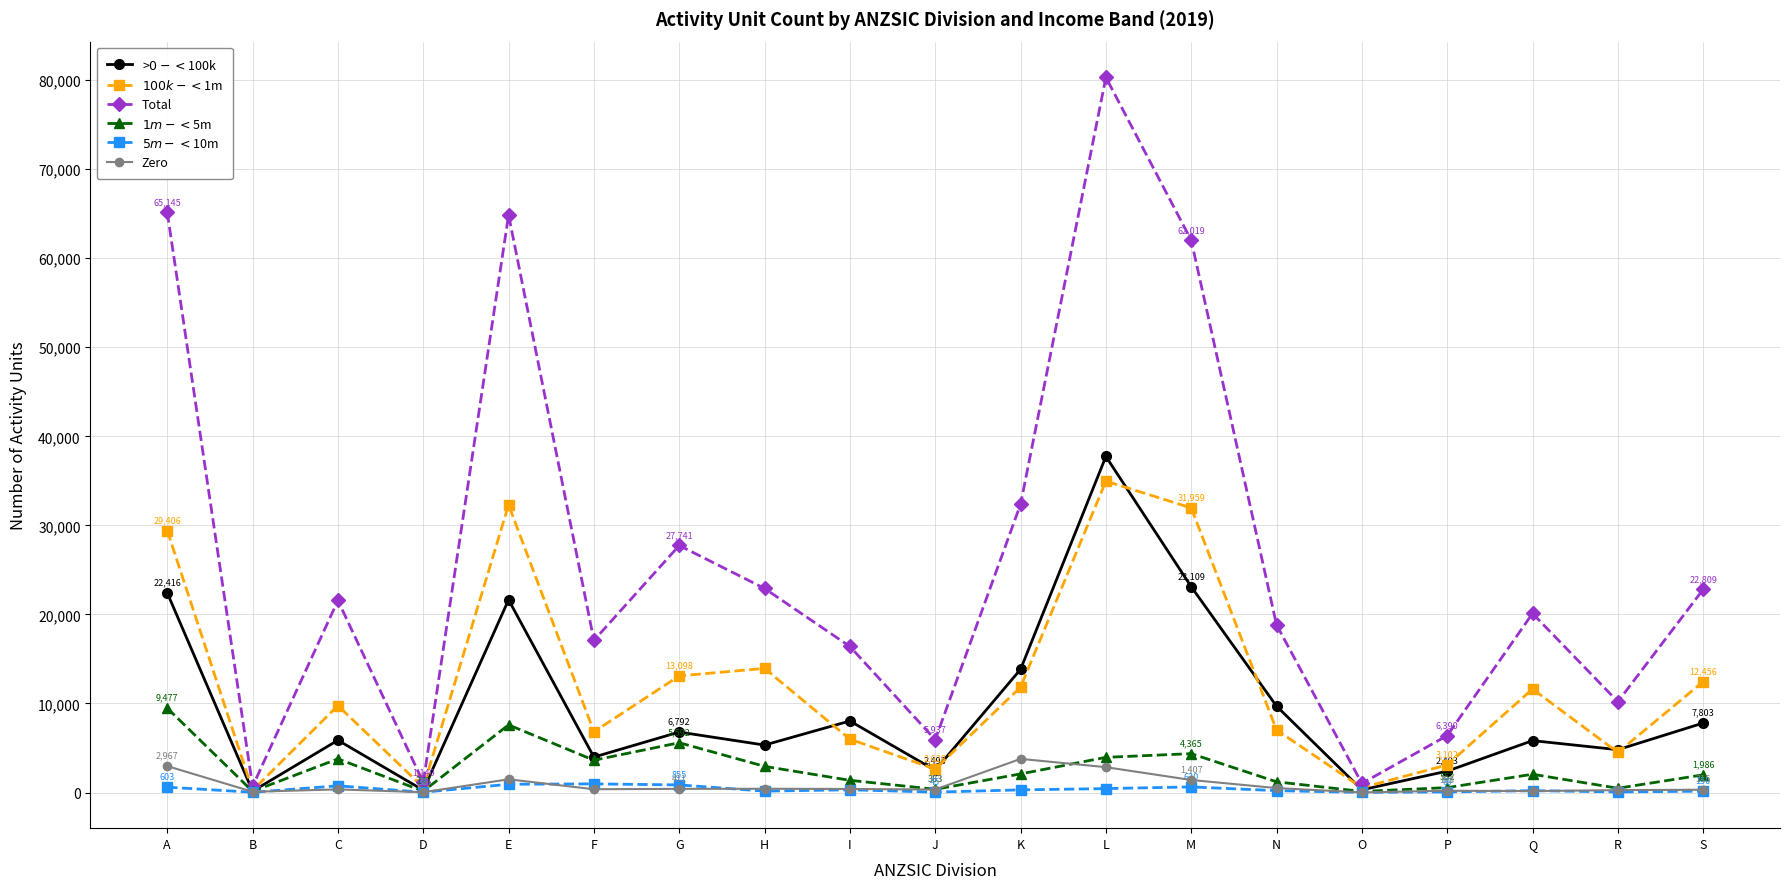

What is the average value of the $5m-<$10m series?

356